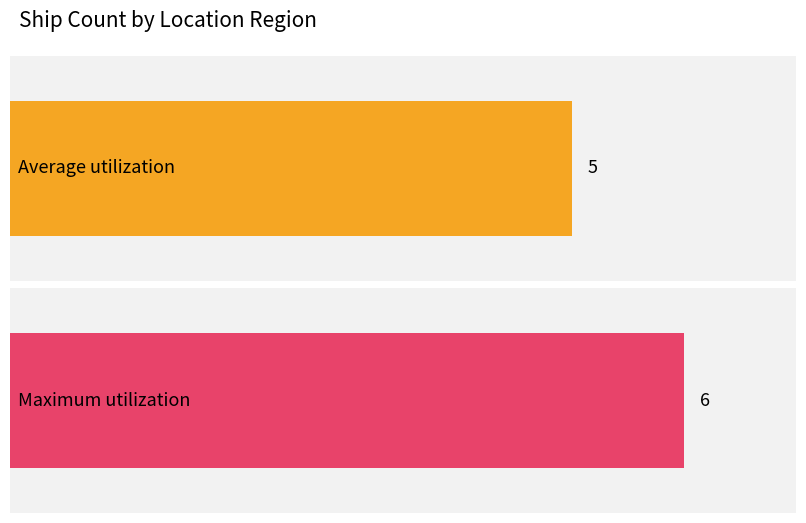

Is it true that the value at Williams River NSW is 0?

False